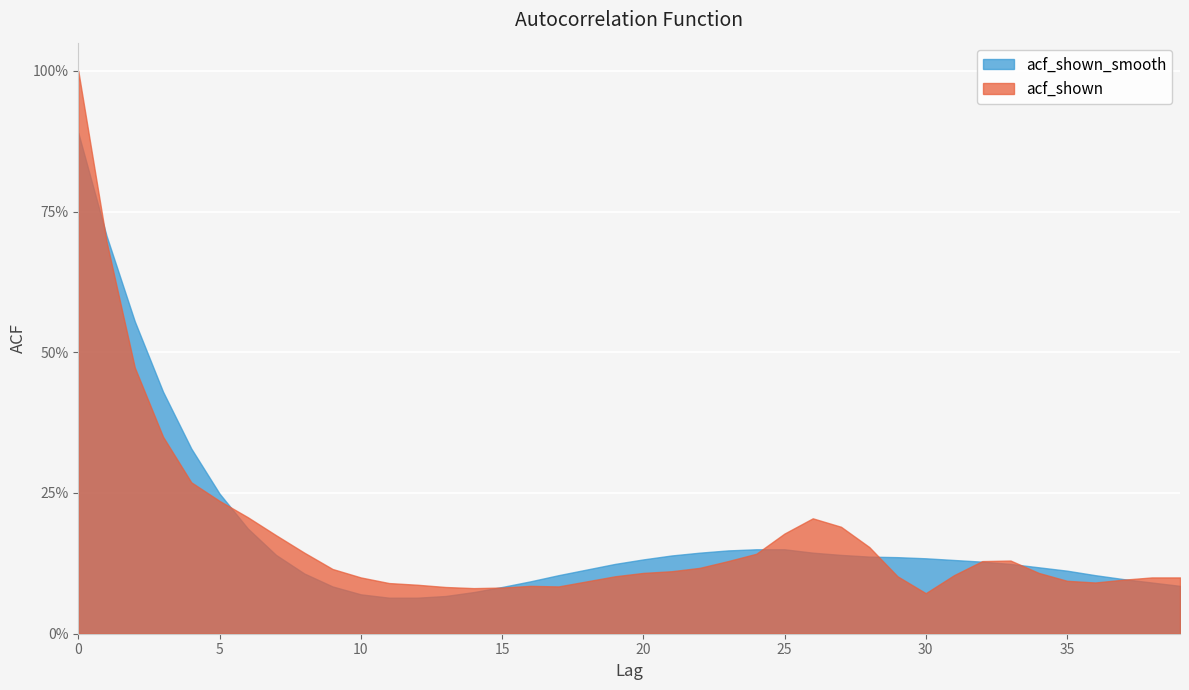

How many distinct data groups are displayed?

2